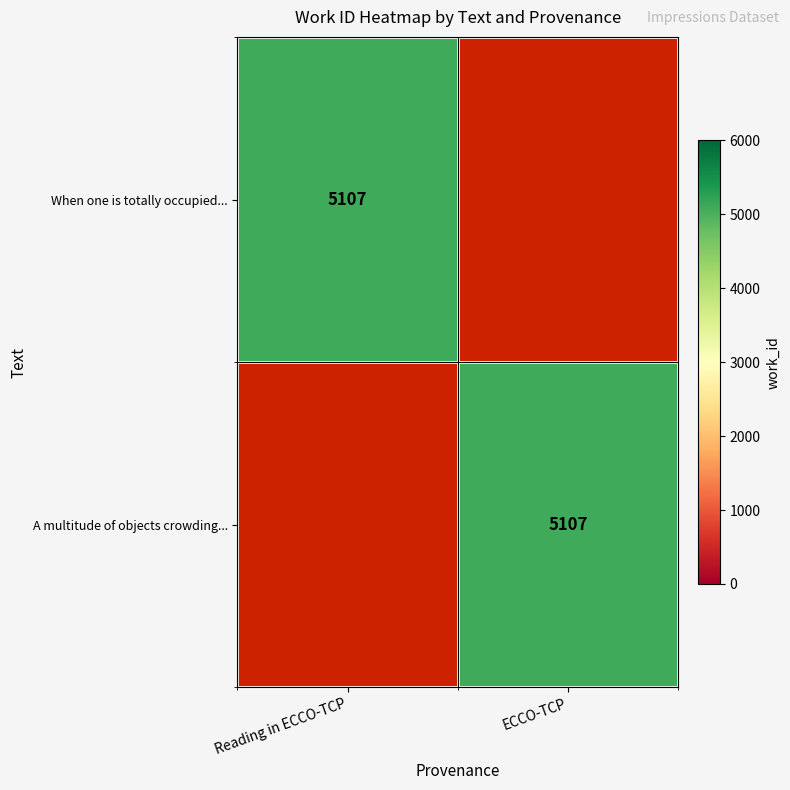

The value of When one is totally occupied... at Reading in ECCO-TCP is 3119. True or false?

False